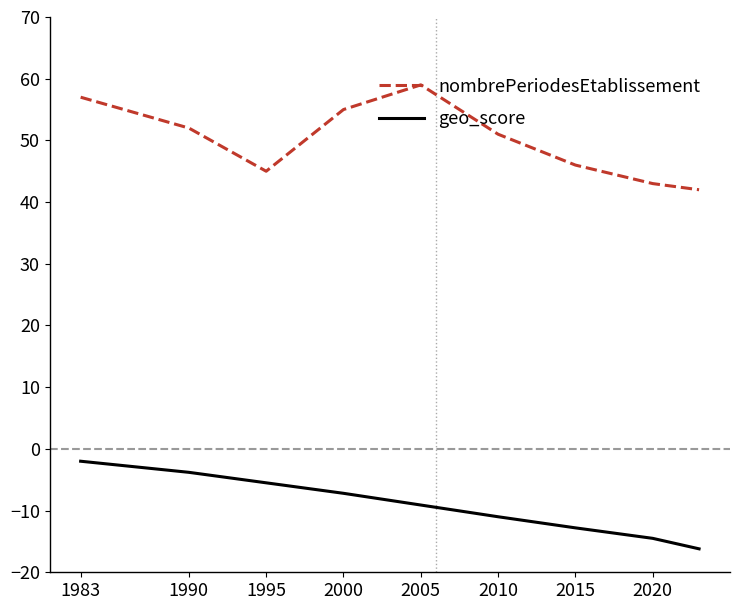

Rank the series by their average value, from highest to lowest.

nombrePeriodesEtablissement, geo_score